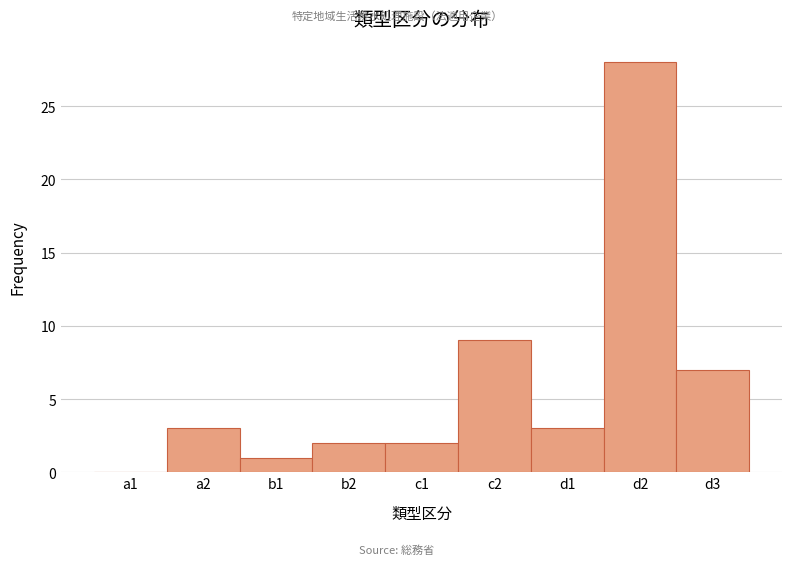

Reading left to right, what are all the values shown in this chart?

a1=0	a2=3	b1=1	b2=2	c1=2	c2=9	d1=3	d2=28	d3=7